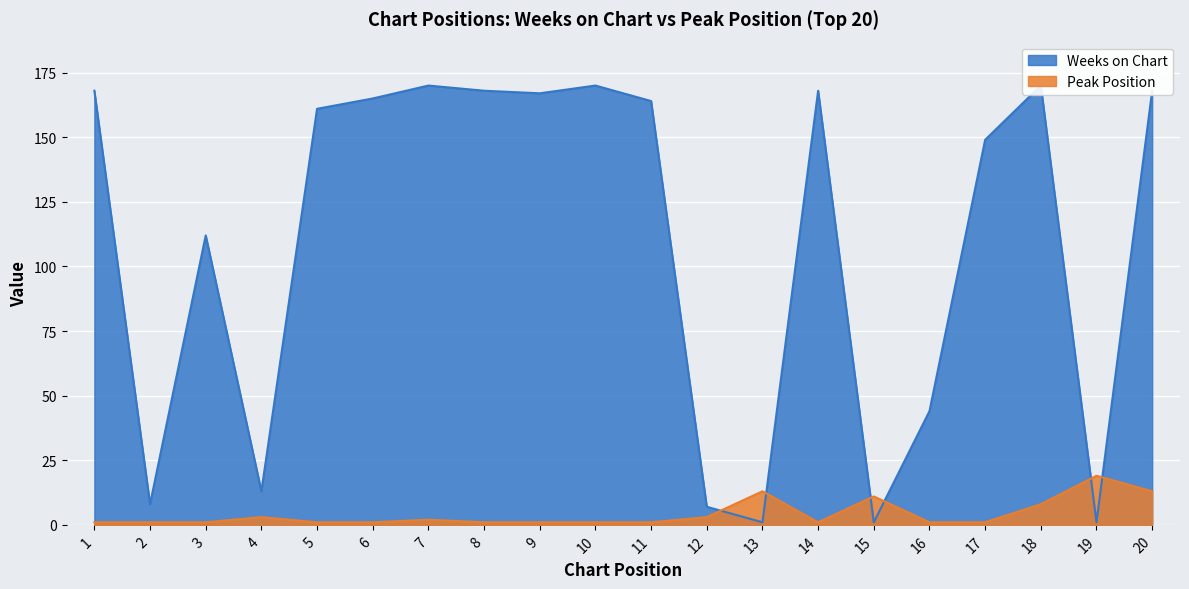

What is the value of the Weeks on Chart point at the 9th from the left?

167